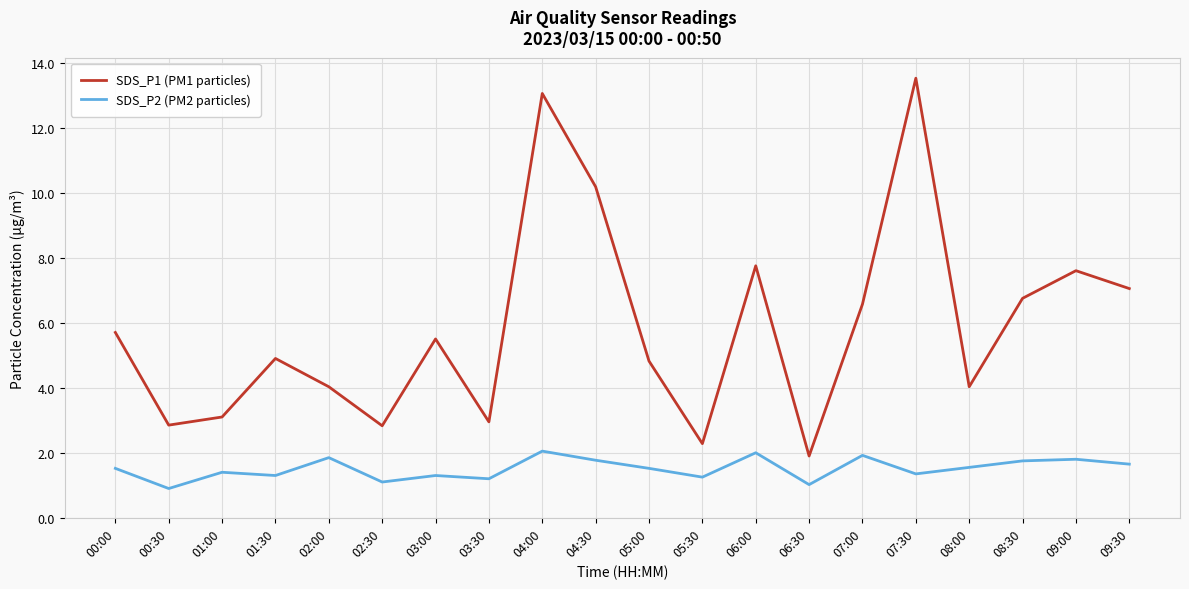

Read the SDS_P1 (PM1 particles) value at 01:00.

3.1